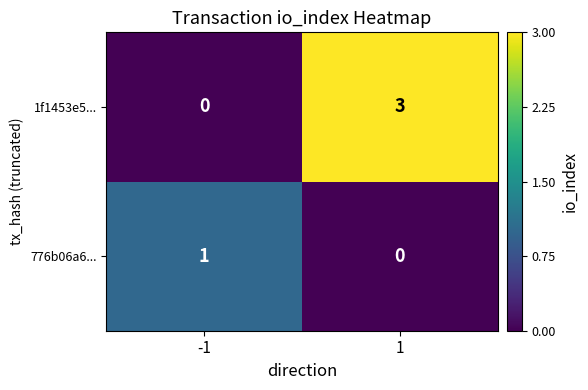

List the series in order of their peak value, lowest first.

776b06a6..., 1f1453e5...